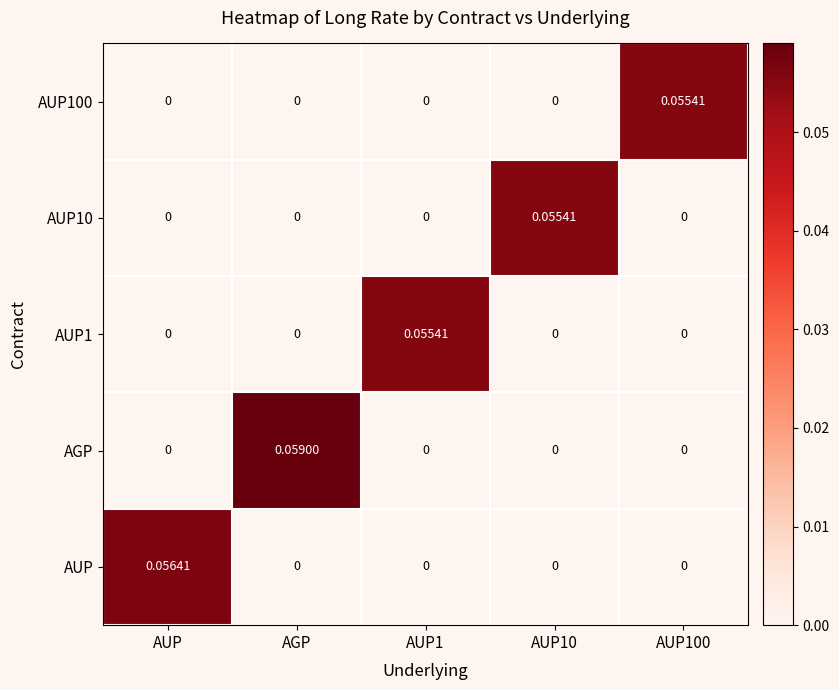

At which category is the sum across all series the highest?

AGP